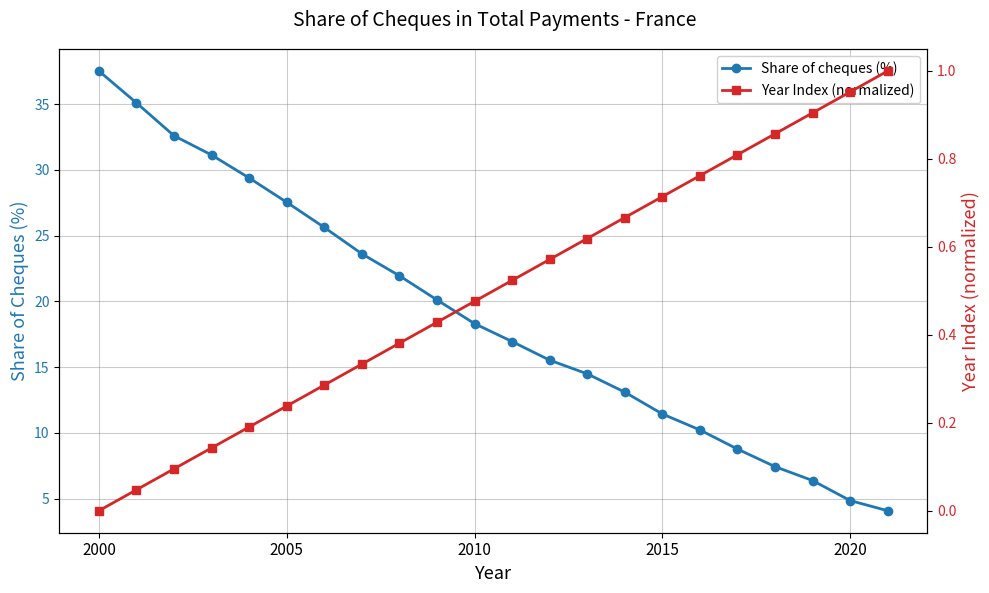

Reading right to left, transcribe all the data shown in this chart.

Share of cheques (%): 4.1	4.9	6.4	7.4	8.8	10.2	11.4	13.1	14.5	15.5	16.9	18.3	20.1	21.9	23.6	25.6	27.5	29.4	31.1	32.6	35.1	37.5
Year Index (normalized): 1.0	1.0	0.9	0.9	0.8	0.8	0.7	0.7	0.6	0.6	0.5	0.5	0.4	0.4	0.3	0.3	0.2	0.2	0.1	0.1	0.0	0.0